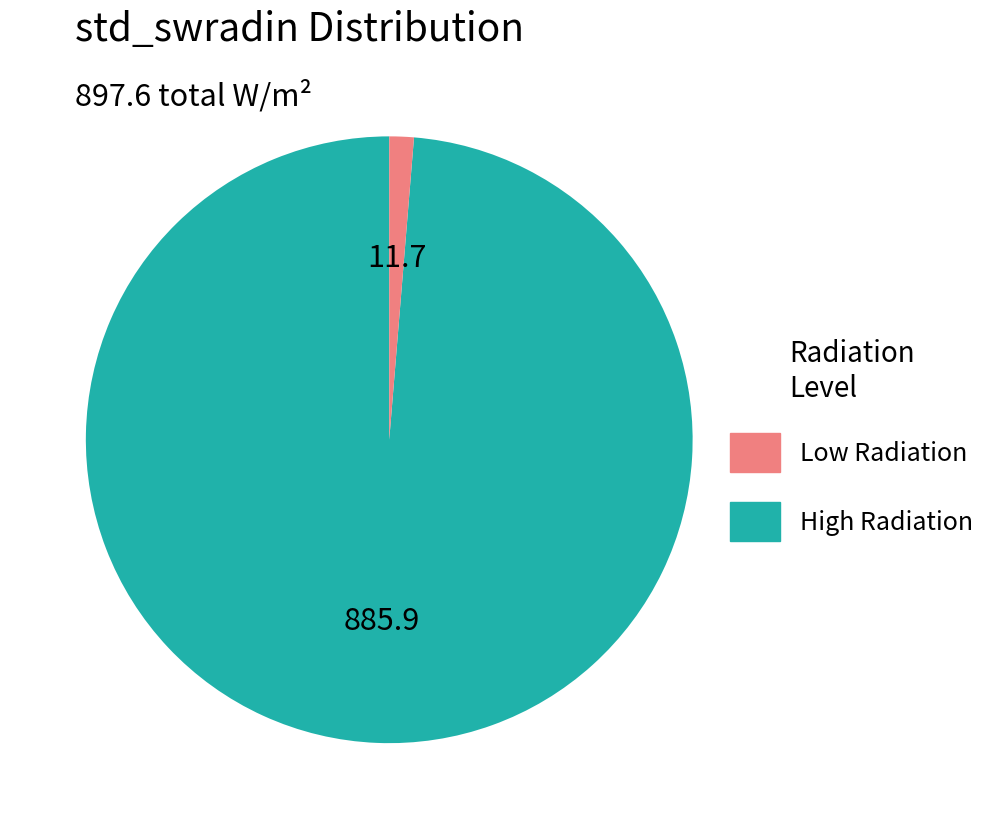

Is there any slice that represents more than half of the pie?

Yes